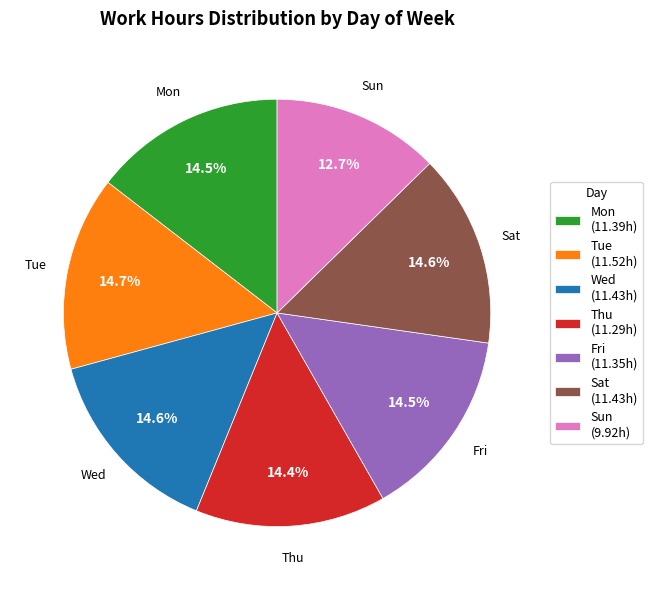

Which category has the smallest portion of the pie?

Sun